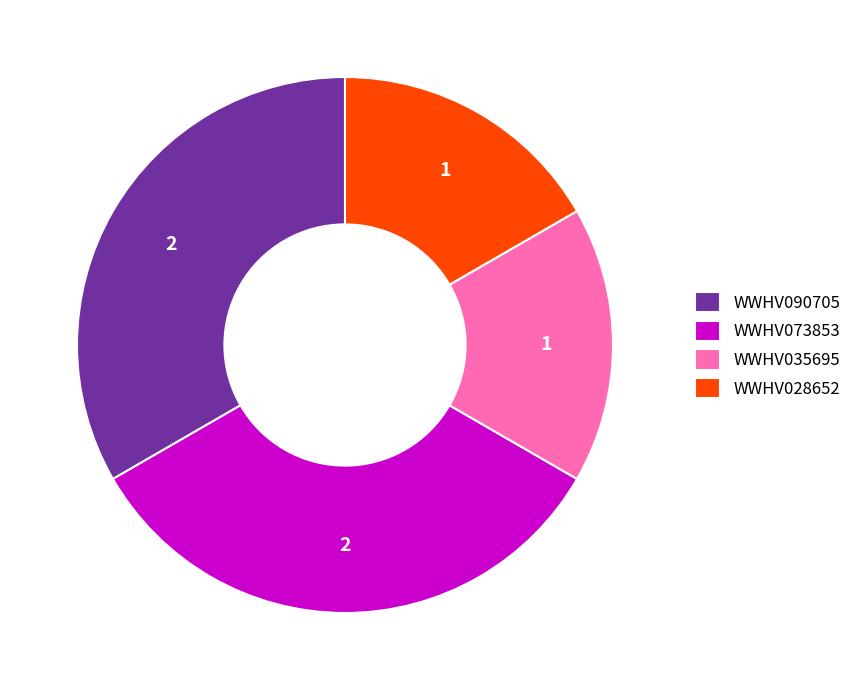

What is the ratio of the value at WWHV035695 to the value at WWHV090705?

0.5